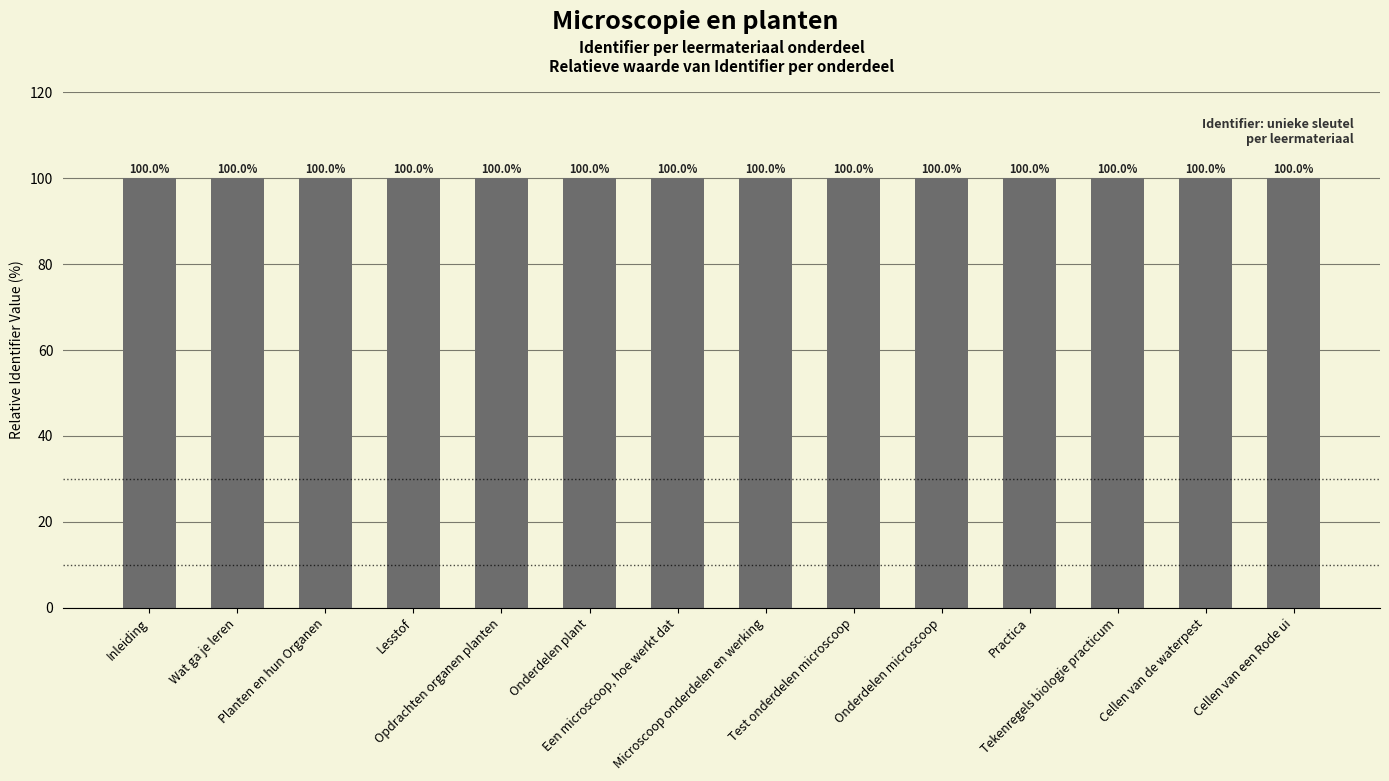

How many series are shown in this chart?

1